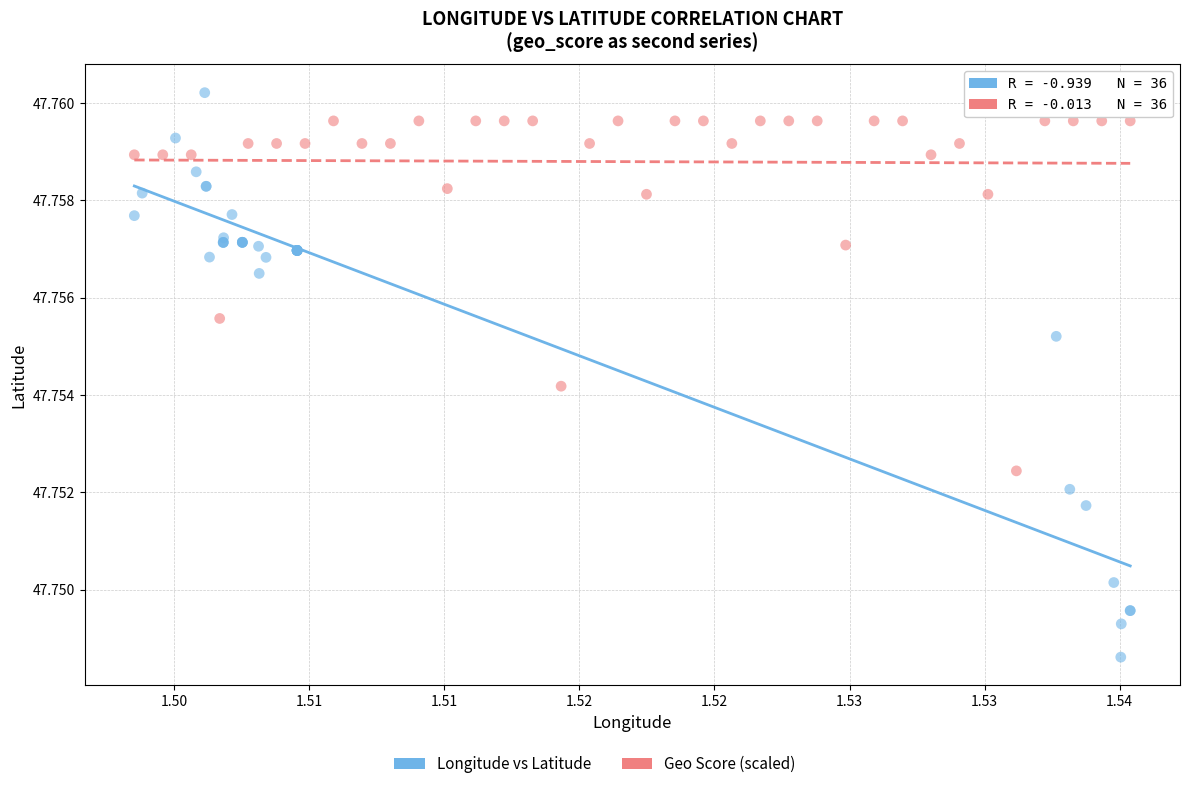

Which series has the largest Y range (max minus min)?

Longitude vs Latitude